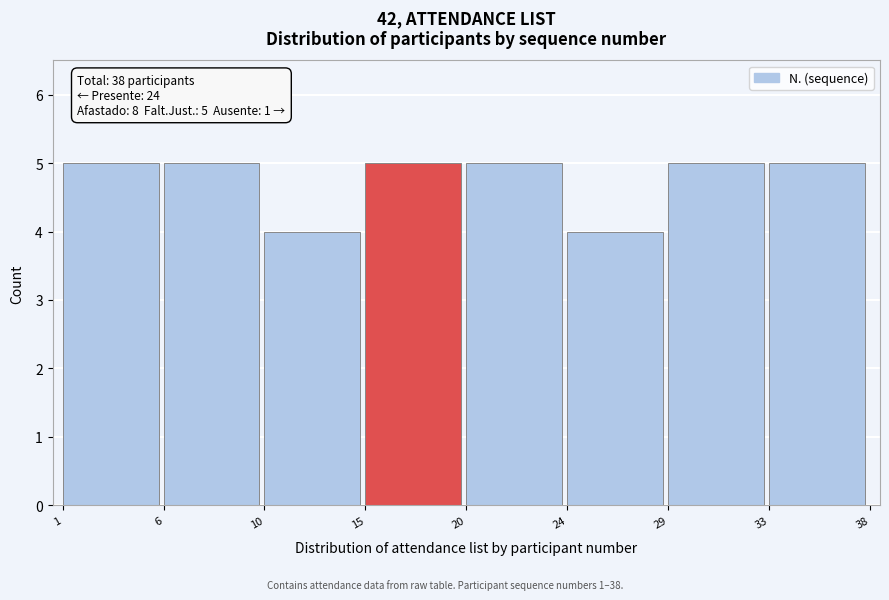

Reading left to right, what are all the values shown in this chart?

5	5	4	5	5	4	5	5